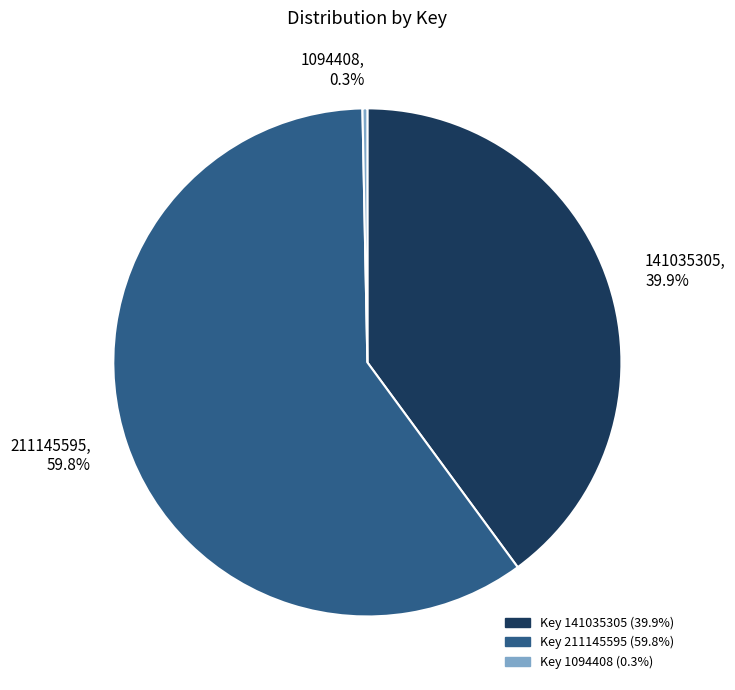

What is the largest slice in the pie chart?

211145595, 59.8%